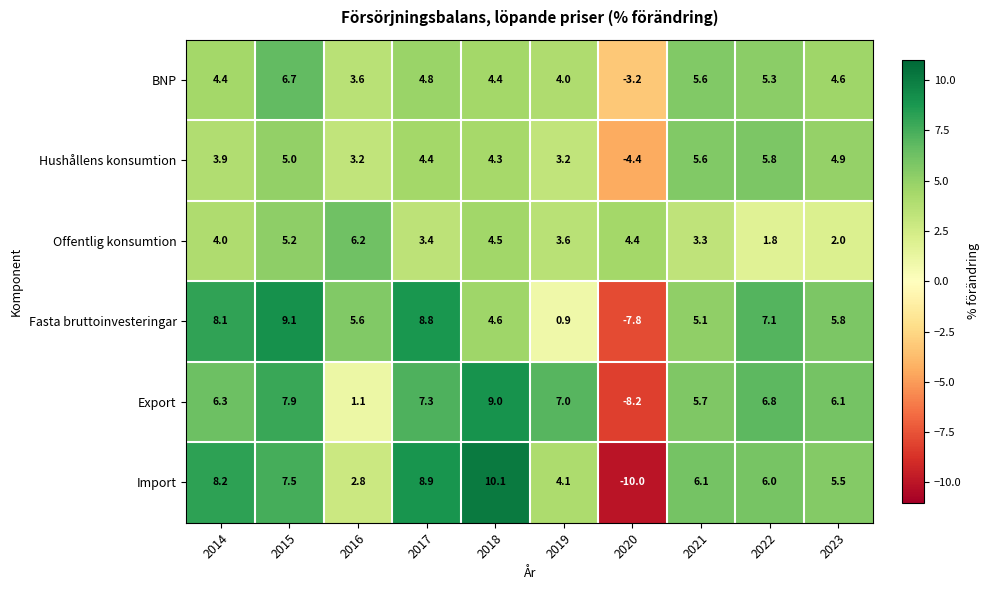

List the series in order of their peak value, lowest first.

Hushållens konsumtion, Offentlig konsumtion, BNP, Export, Fasta bruttoinvesteringar, Import